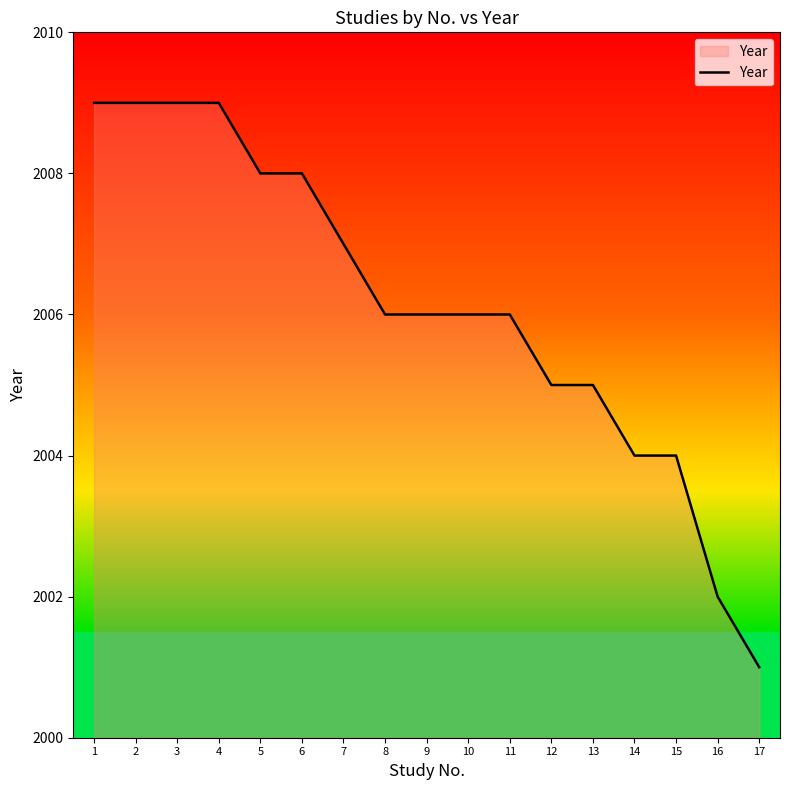

What is the difference between the maximum and minimum values?

8